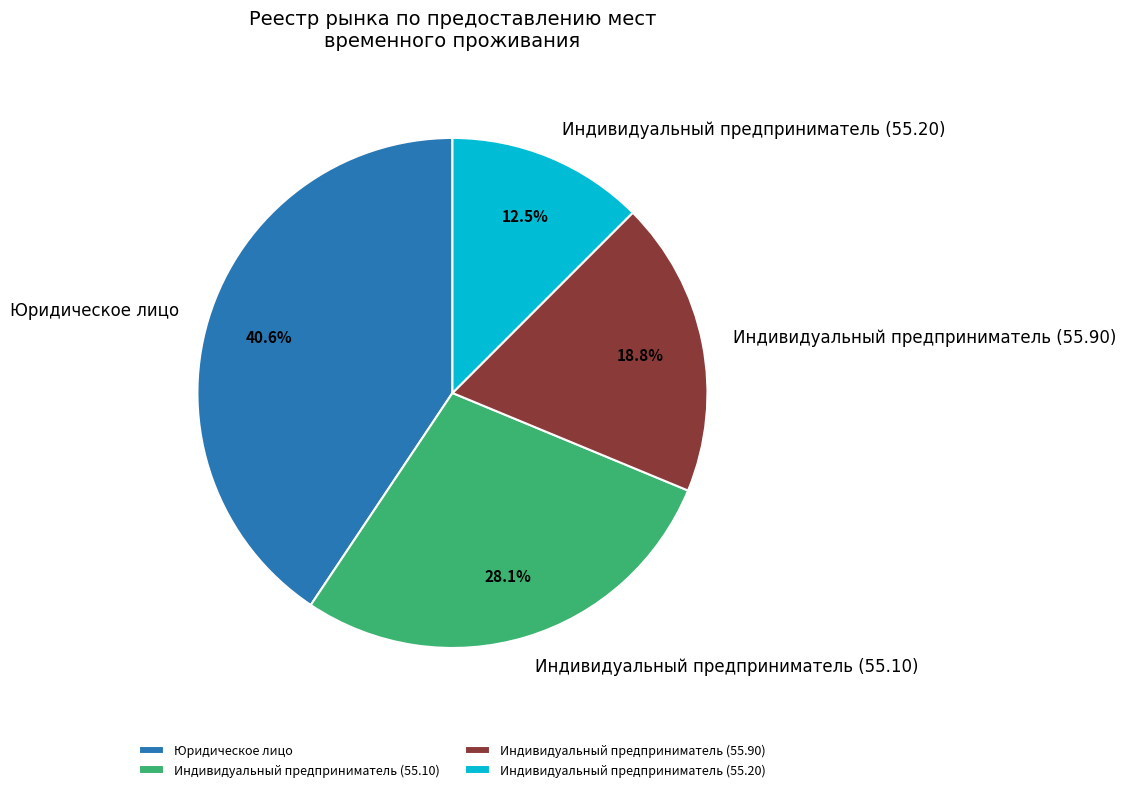

Is there a majority slice in this chart?

No